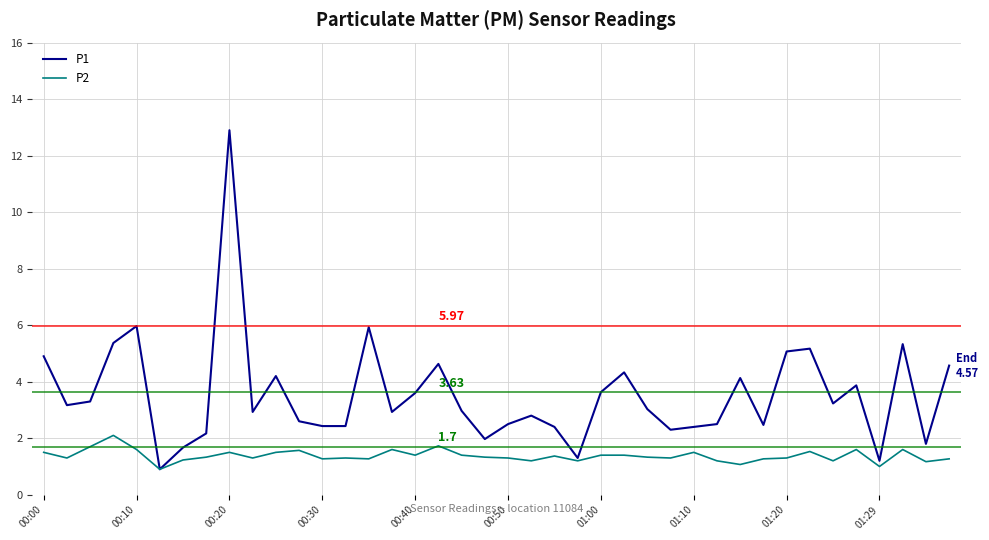

Which series has the largest total across all categories?

P1